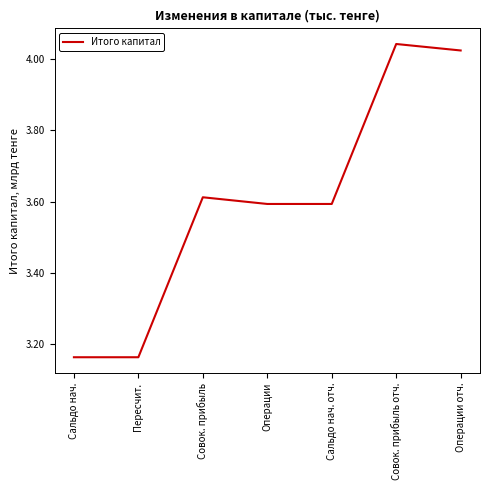

What is the change in value from Пересчит. to Операции отч.?

+859615375